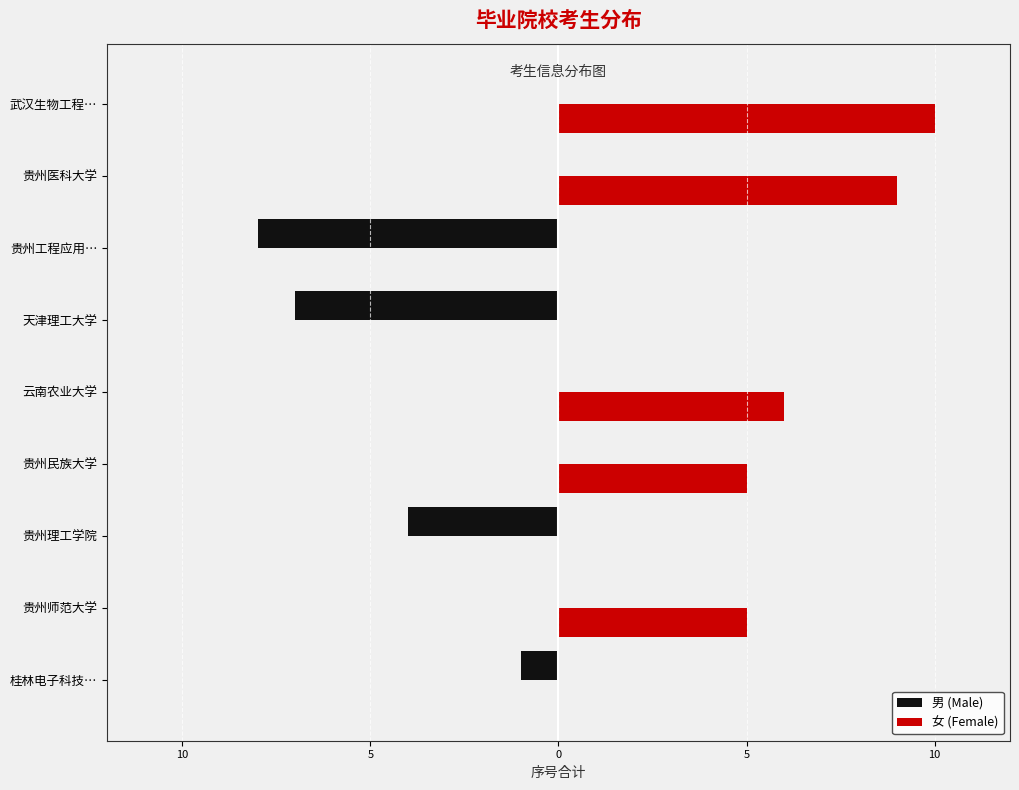

What is the greatest value displayed?

10